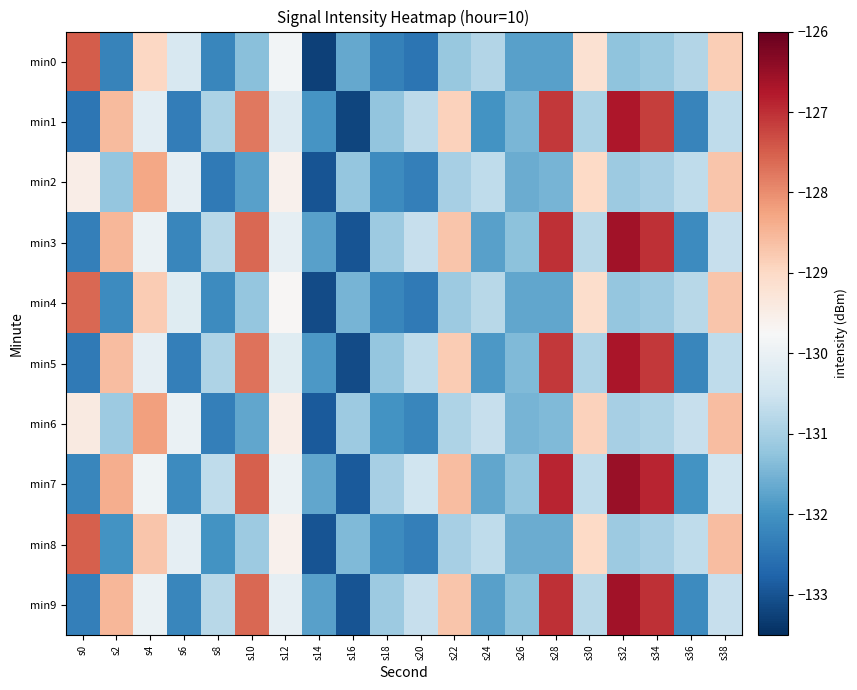

Which label corresponds to the smallest value in the chart?

s14